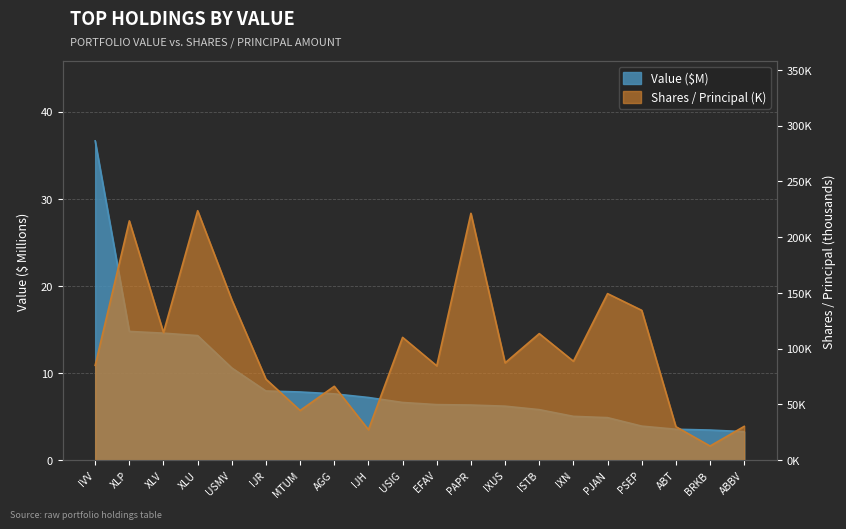

True or false: Value ($000s) has a value of 3.1 at IXUS.

False